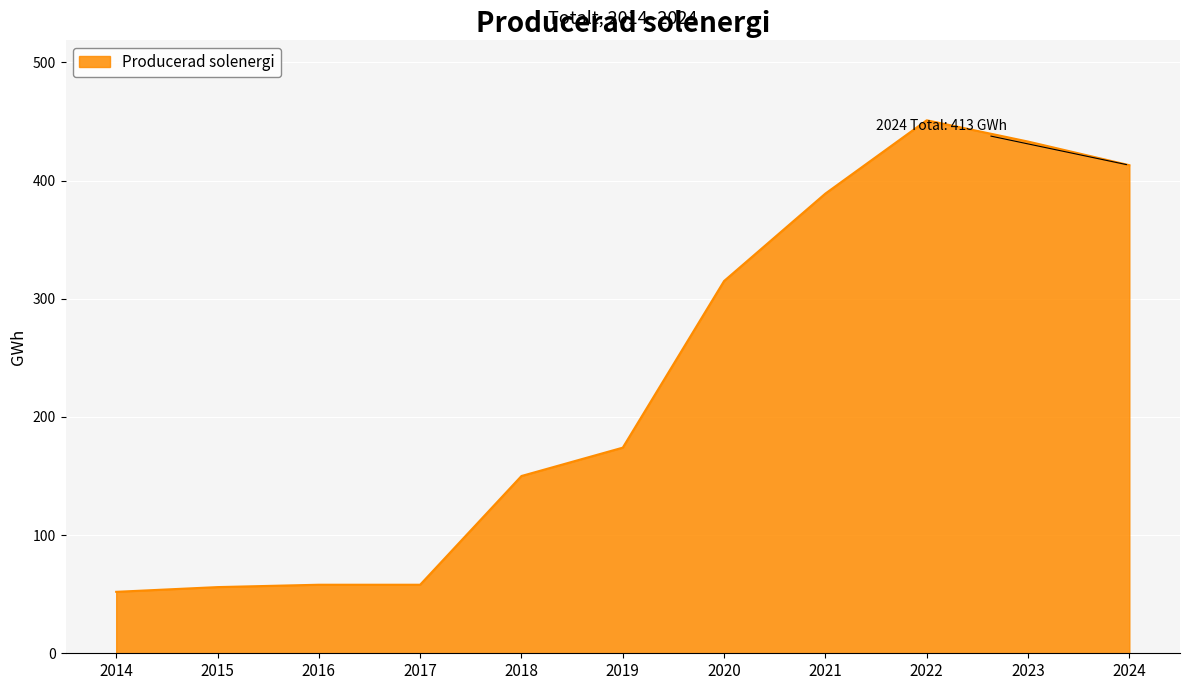

At which category does the chart reach its peak across all series?

2022